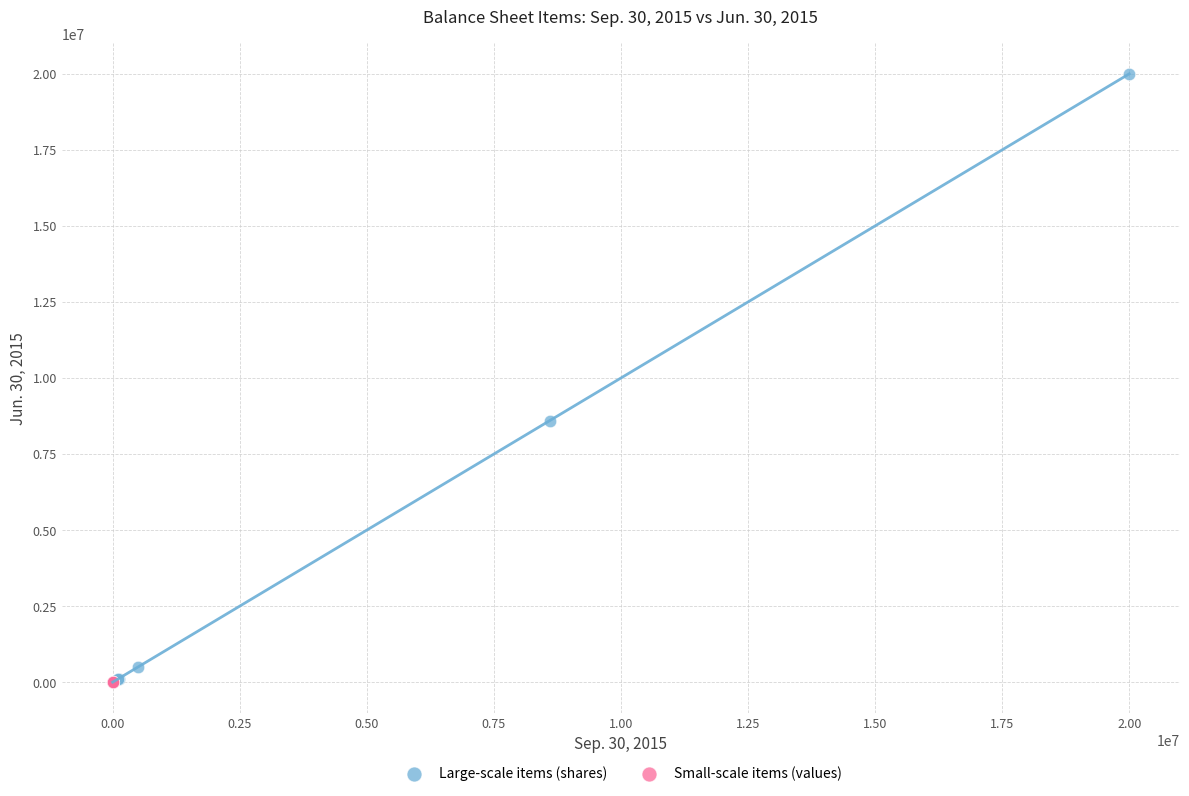

Which series has the largest Y range (max minus min)?

Large-scale items (shares)